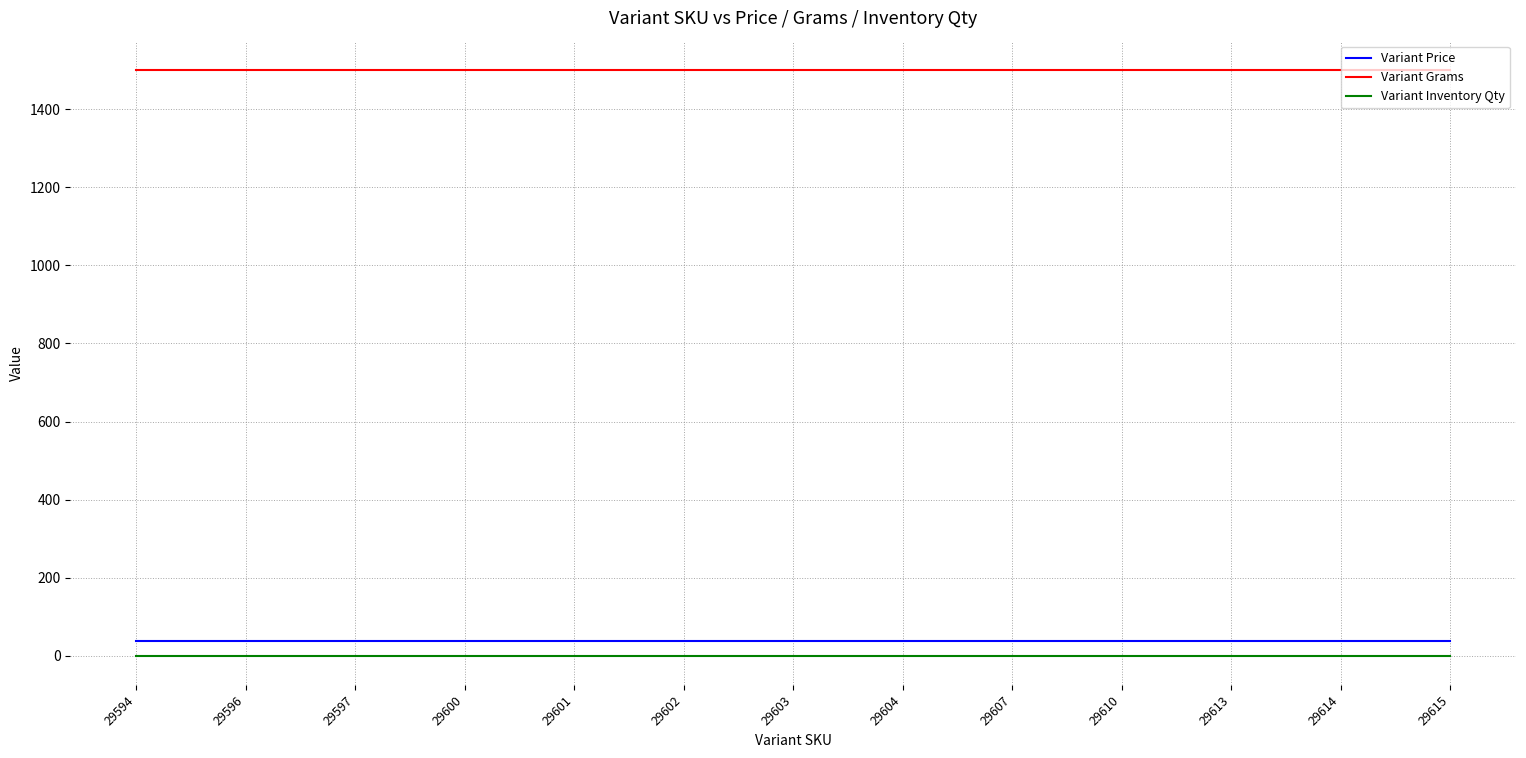

What is the maximum value shown in the chart?

1500